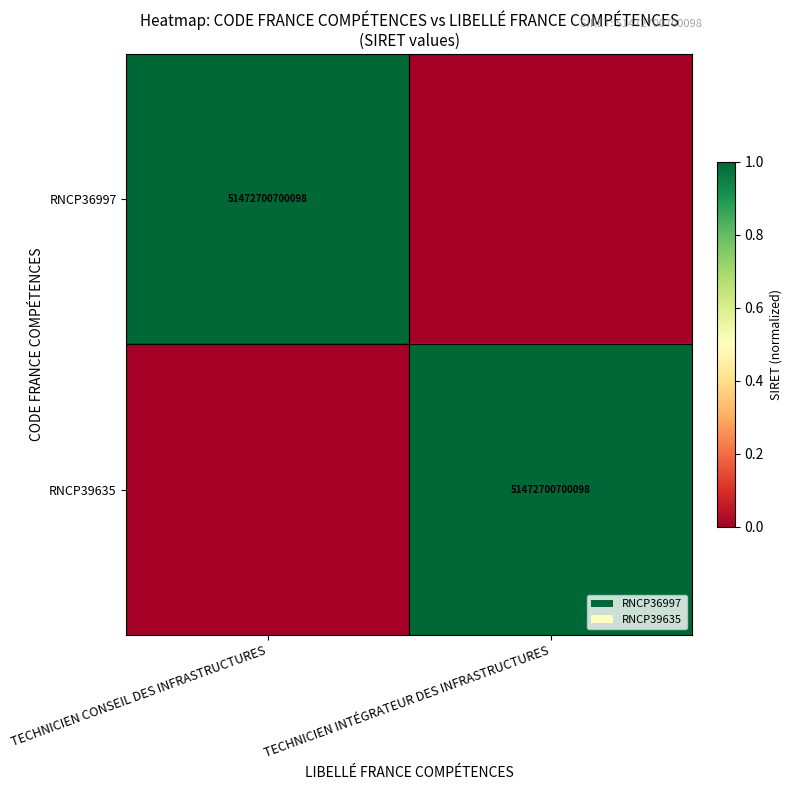

At how many categories does at least one series exceed 0?

2